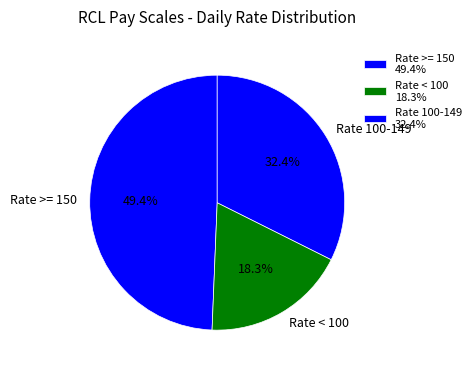

What portion of the pie excludes Rate 100-149?

67.6%